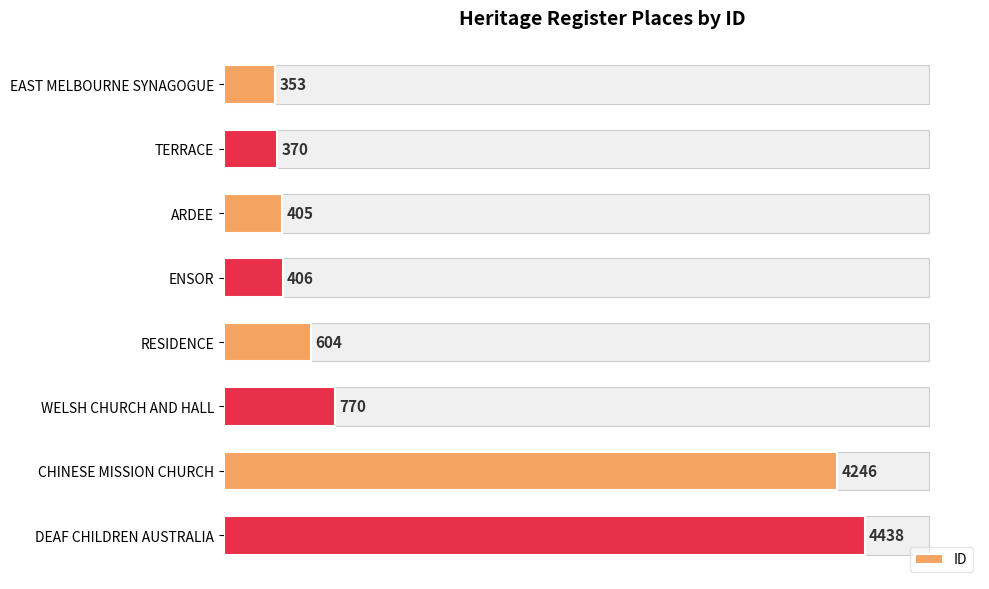

Which has a higher value, CHINESE MISSION CHURCH or TERRACE?

CHINESE MISSION CHURCH